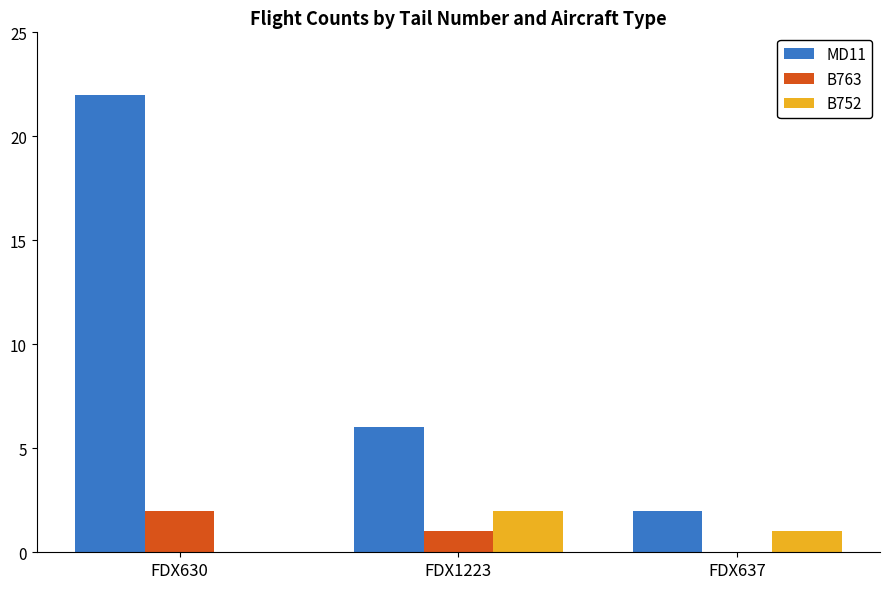

Reading left to right, extract all data points from this chart.

MD11: FDX630=22	FDX1223=6	FDX637=2
B763: FDX630=2	FDX1223=1	FDX637=0
B752: FDX630=0	FDX1223=2	FDX637=1